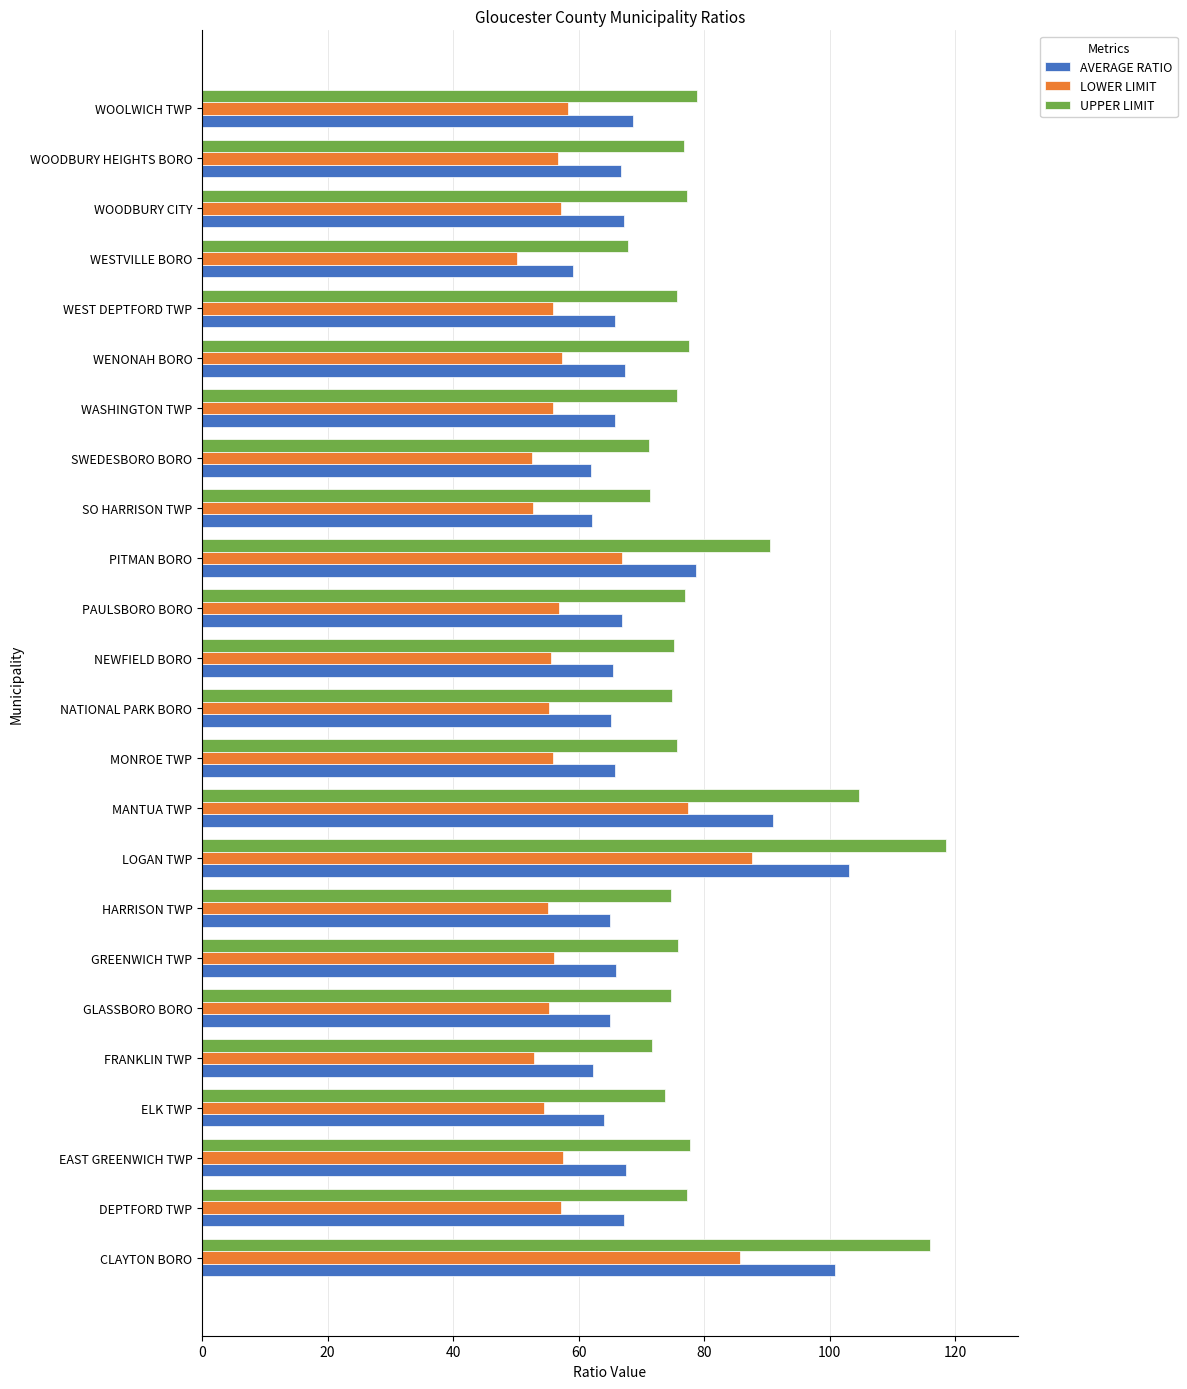

What is the total value across all series at WENONAH BORO?

202.3